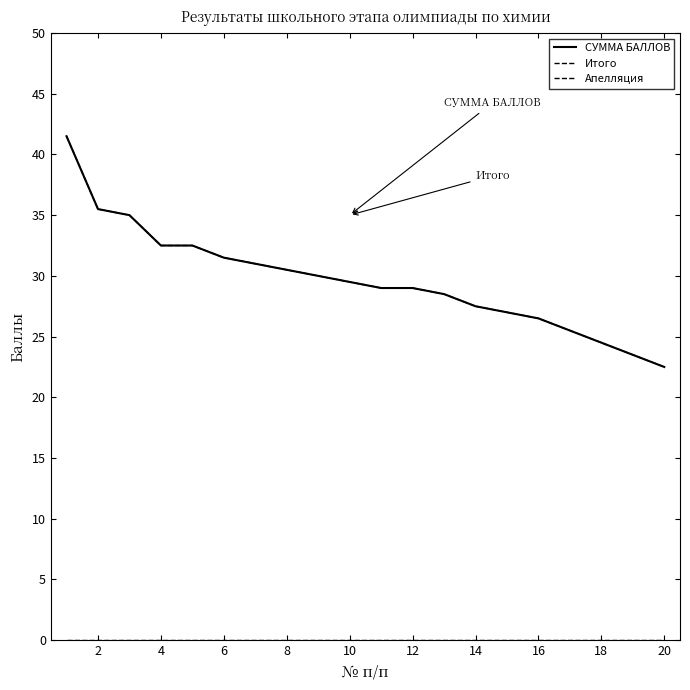

Which series has the largest total across all categories?

СУММА БАЛЛОВ